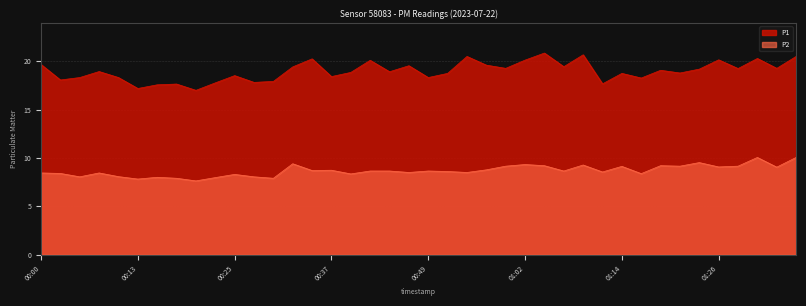

What is the label of the 2nd point from the left?

00:03